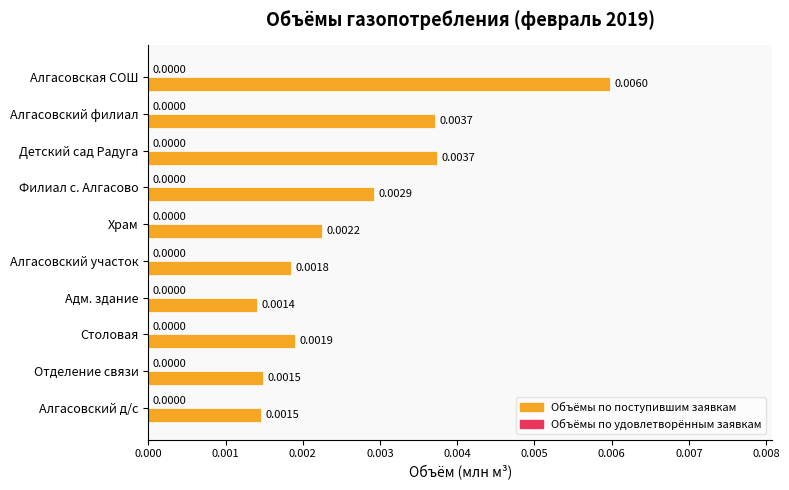

Between Столовая and Алгасовский филиал, which is larger?

Алгасовский филиал